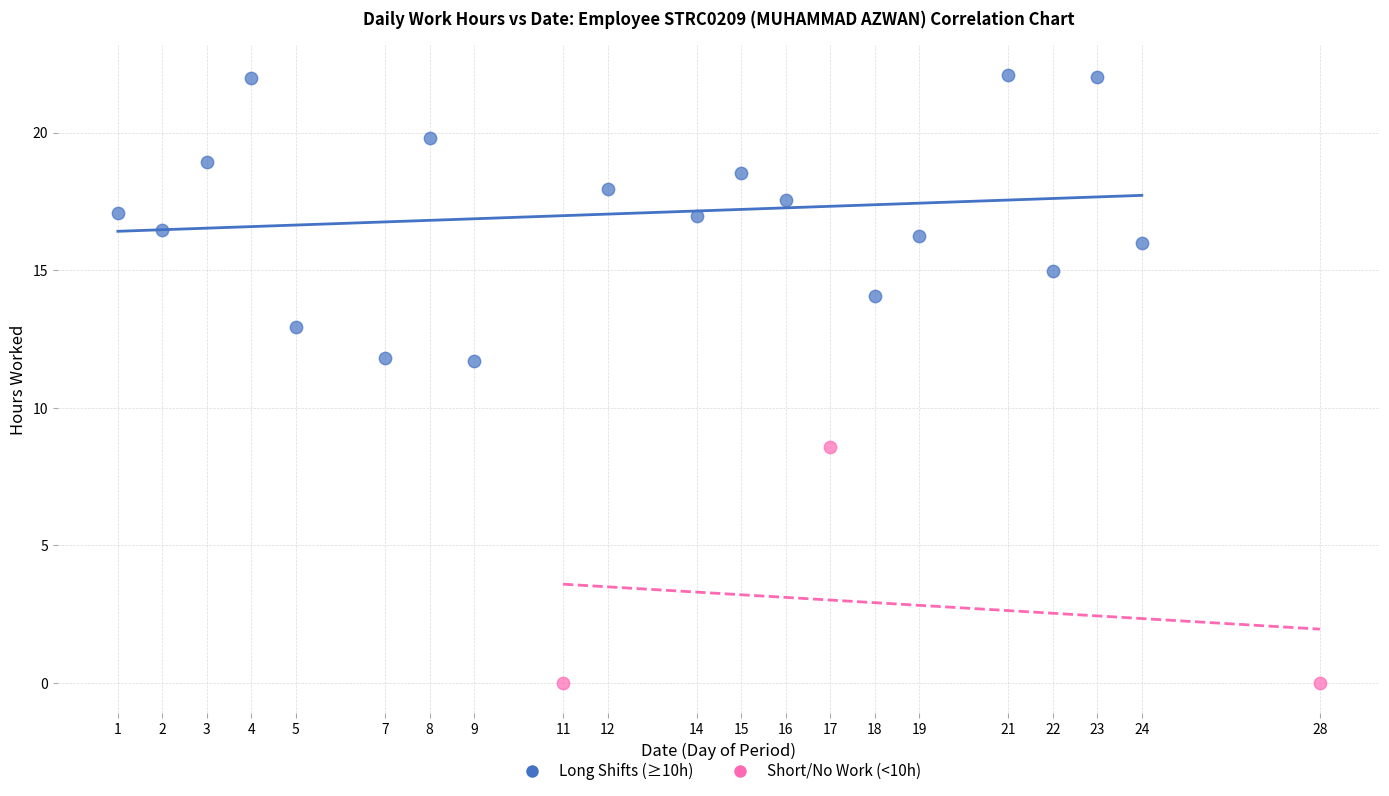

Which series reaches the minimum Y coordinate?

Short/No Work (<10h)